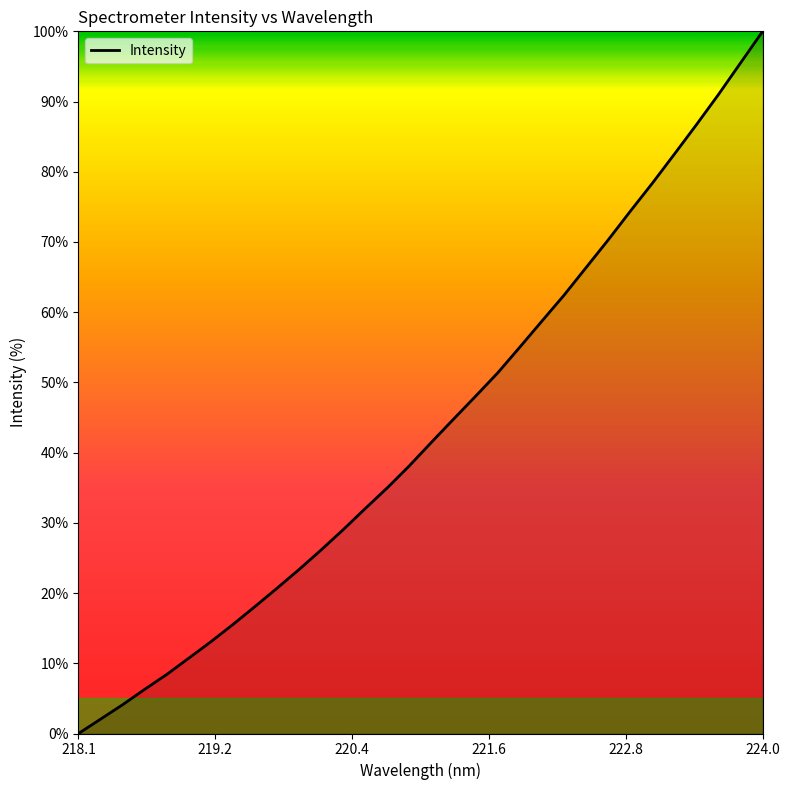

True or false: the data has more than 2 interior local peaks.

False